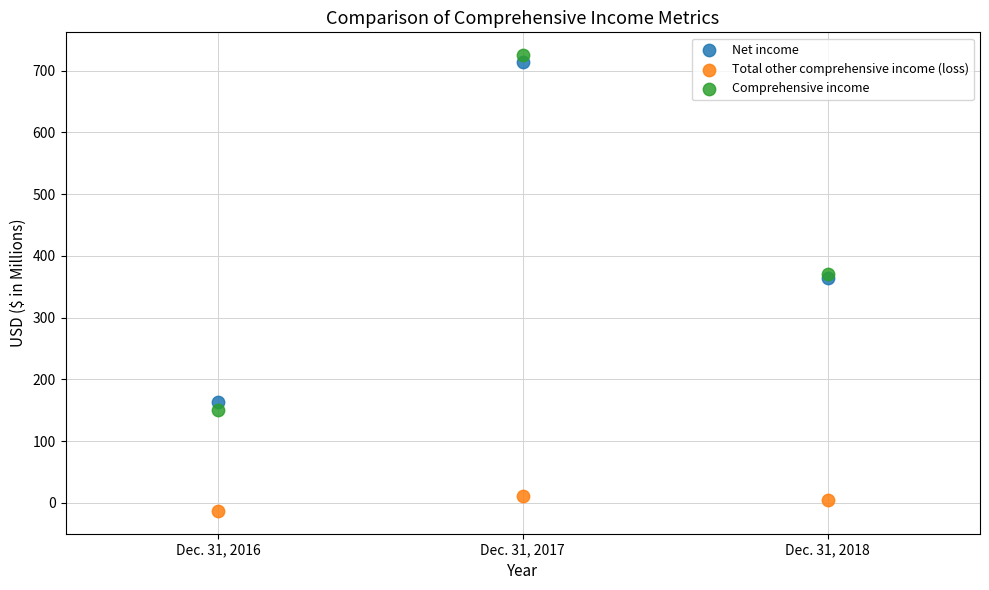

What is the X range (max minus min) for the scatter plot?

2.0